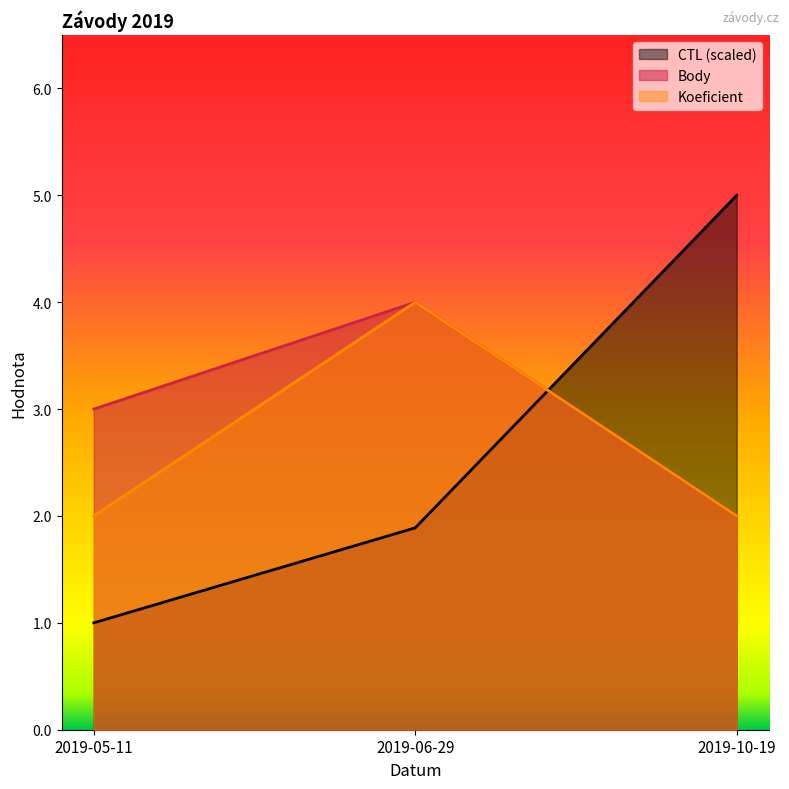

At which label is Koeficient closest to 3?

2019-05-11